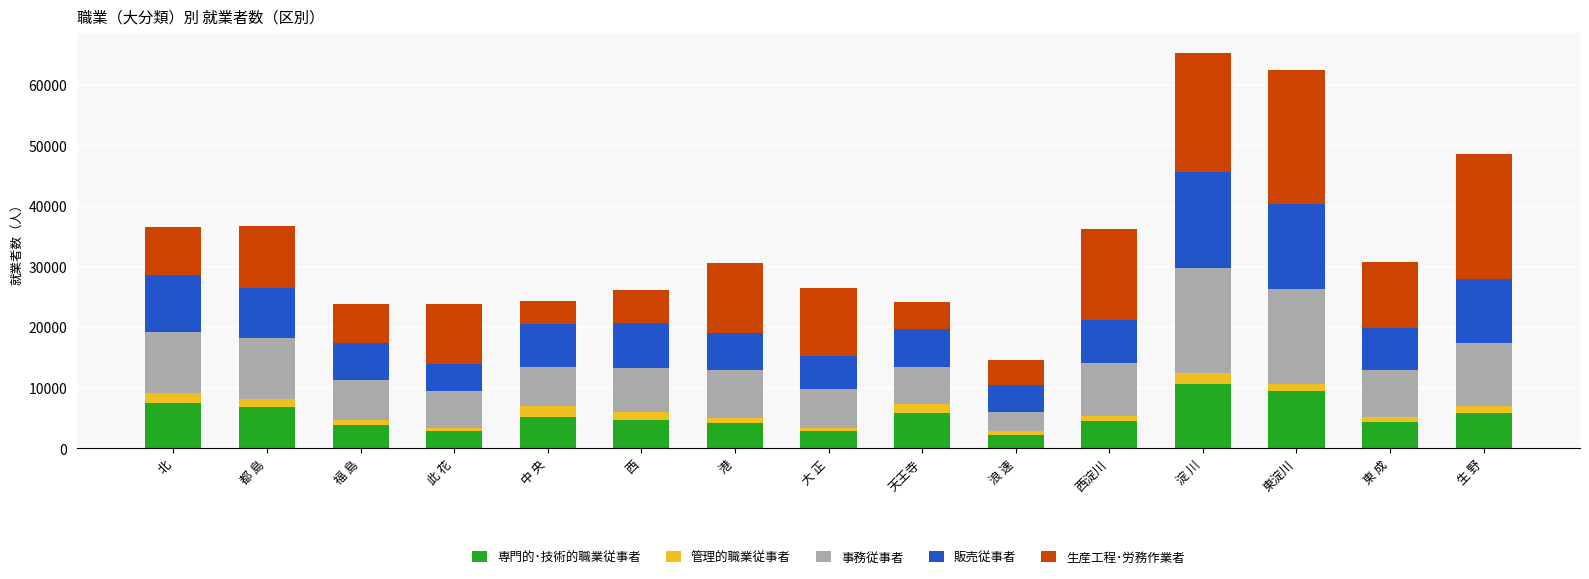

What is the average value of the 専門的･技術的職業従事者 series?

5390